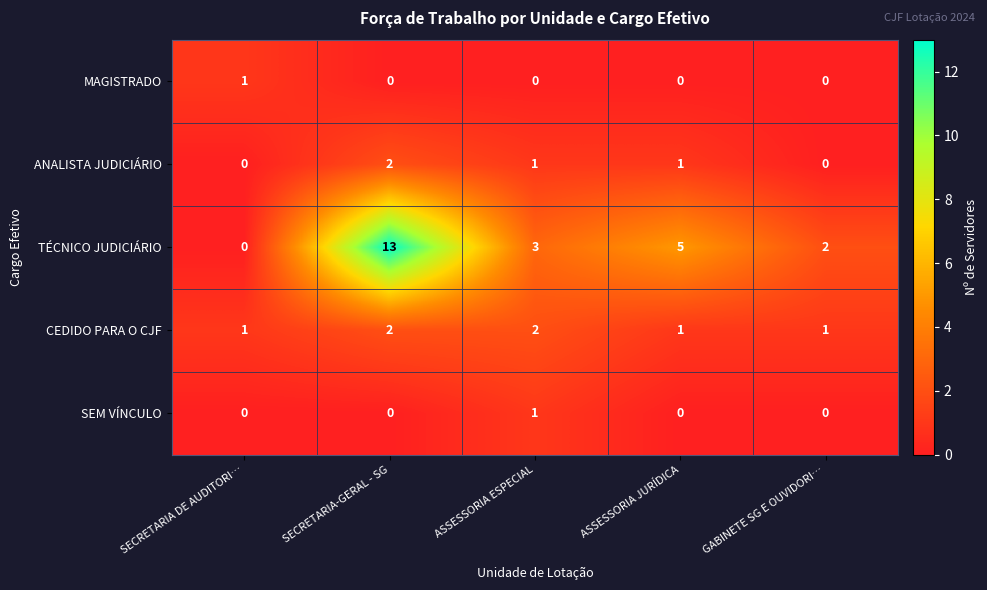

Reading left to right, what are all the values shown in this chart?

MAGISTRADO: 1	0	0	0	0
ANALISTA JUDICIÁRIO: 0	2	1	1	0
TÉCNICO JUDICIÁRIO: 0	13	3	5	2
CEDIDO PARA O CJF: 1	2	2	1	1
SEM VÍNCULO: 0	0	1	0	0